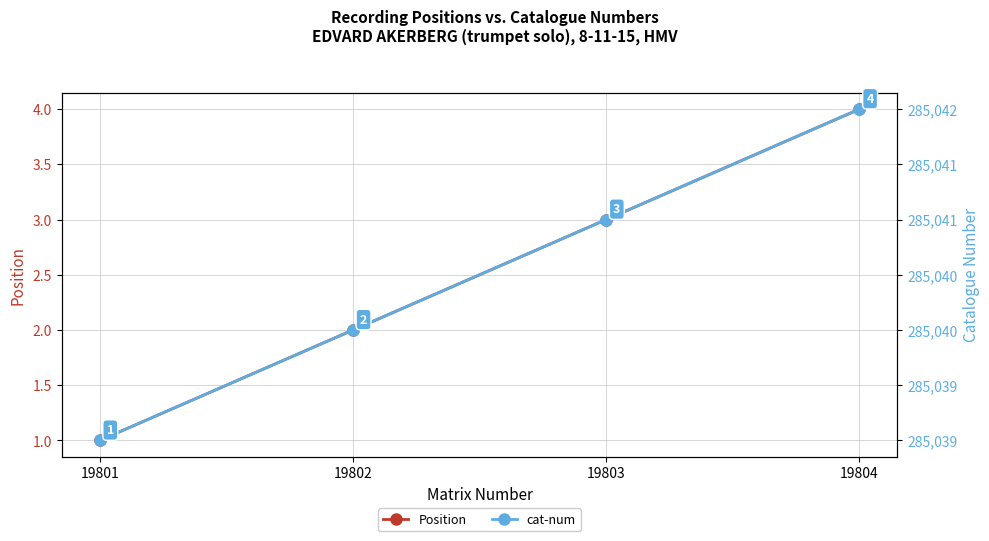

What is the sum of the Position values at 19801 and 19802?

3